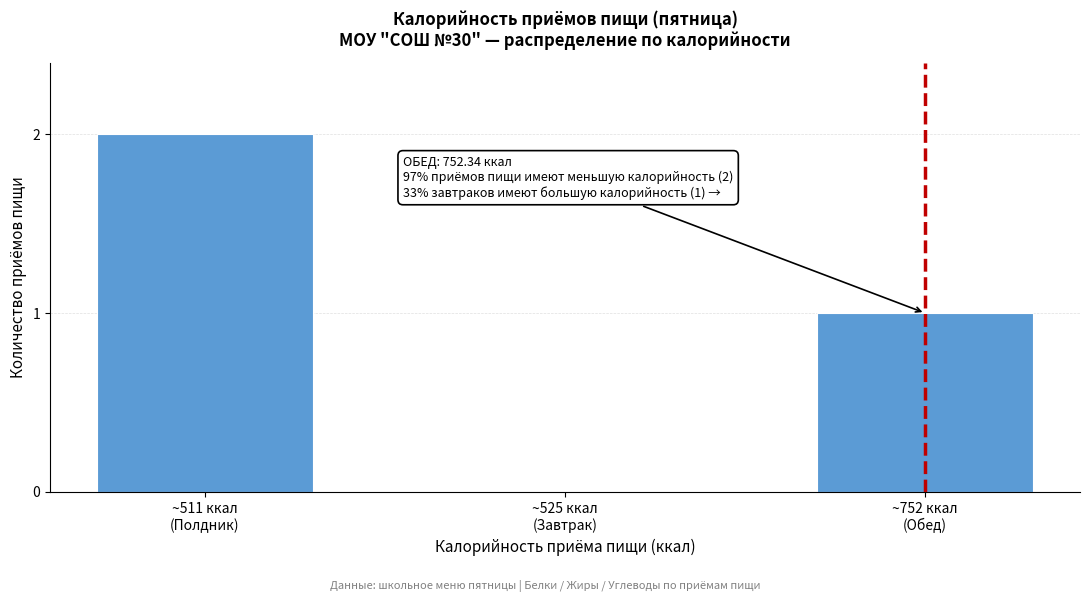

What is the sum of all values?

3